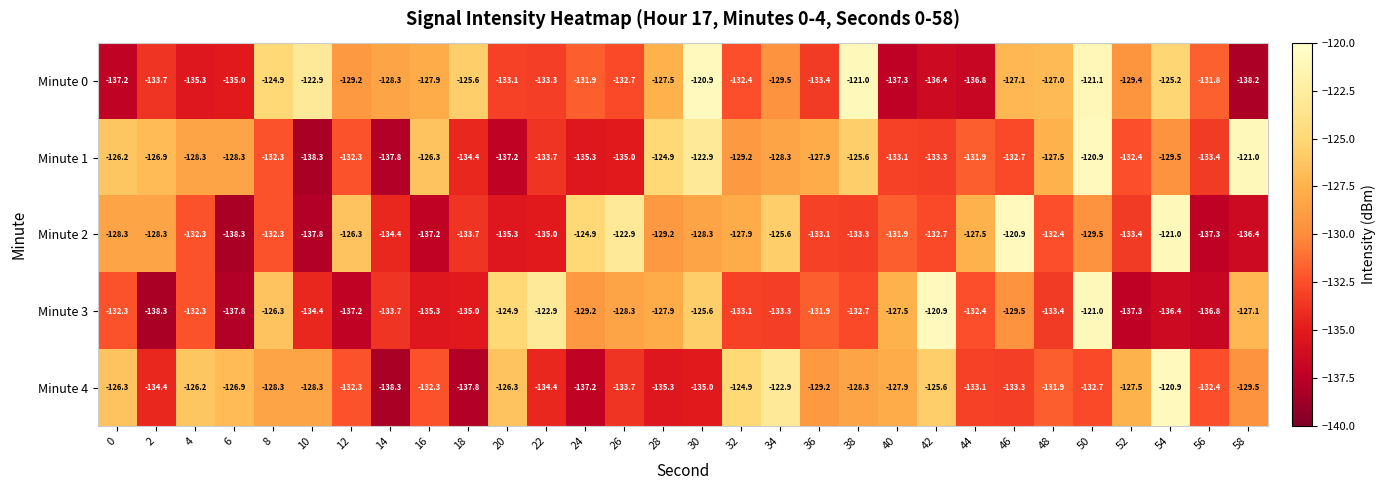

What is the difference between the Minute 4 values at 48 and 14?

6.4